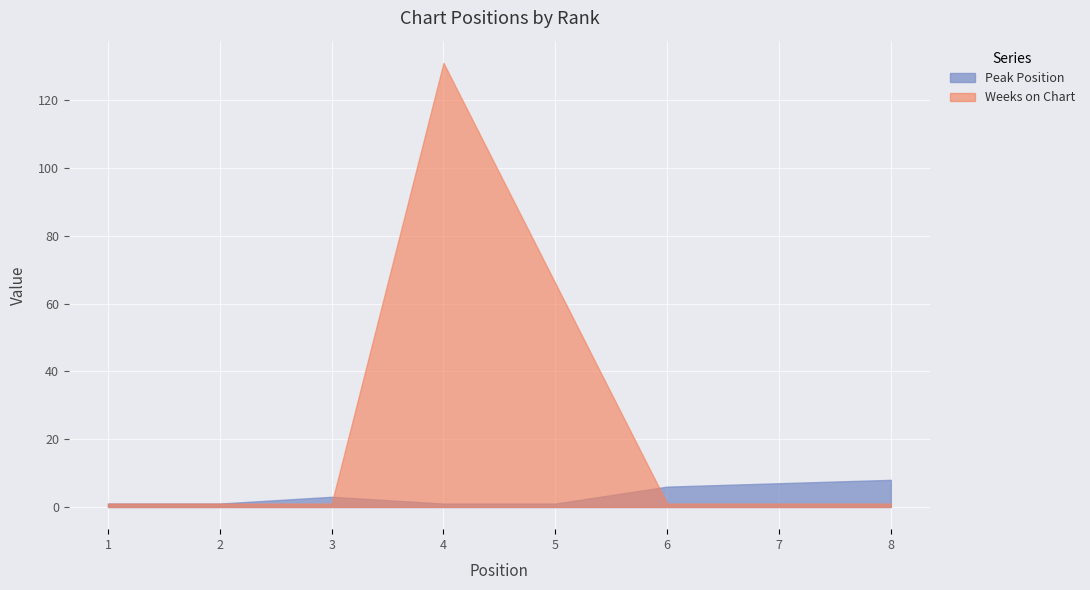

Rank the series by their average value, from lowest to highest.

Peak Position, Weeks on Chart